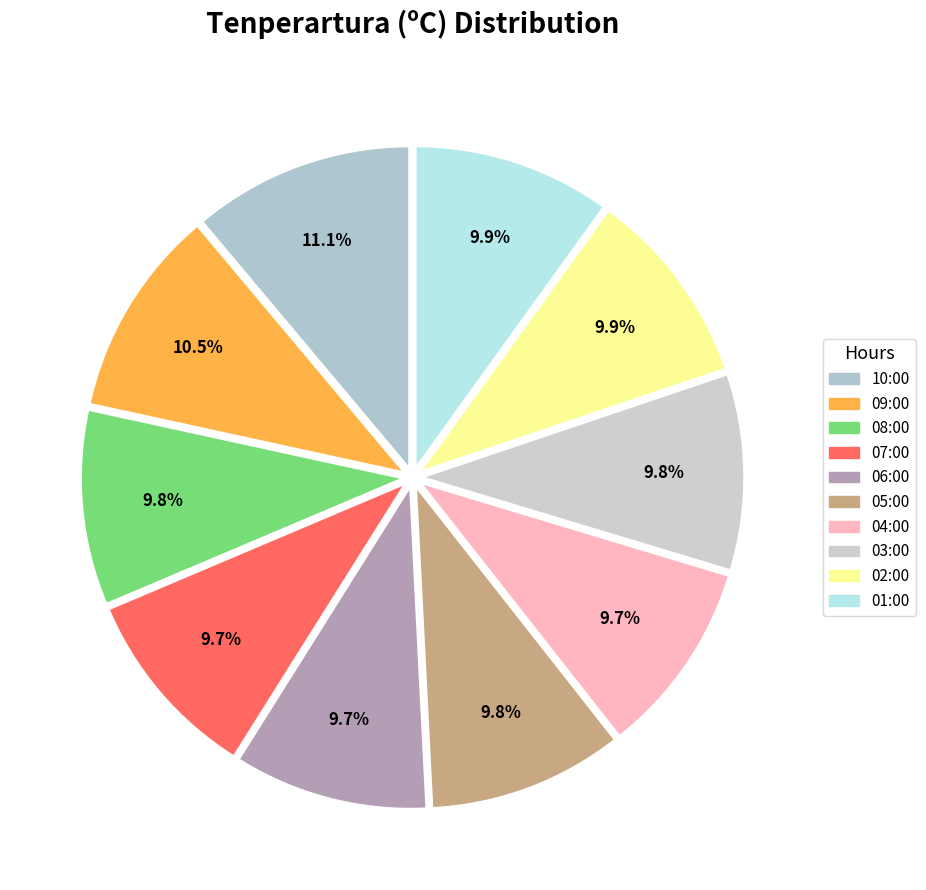

How many segments does this pie chart have?

10